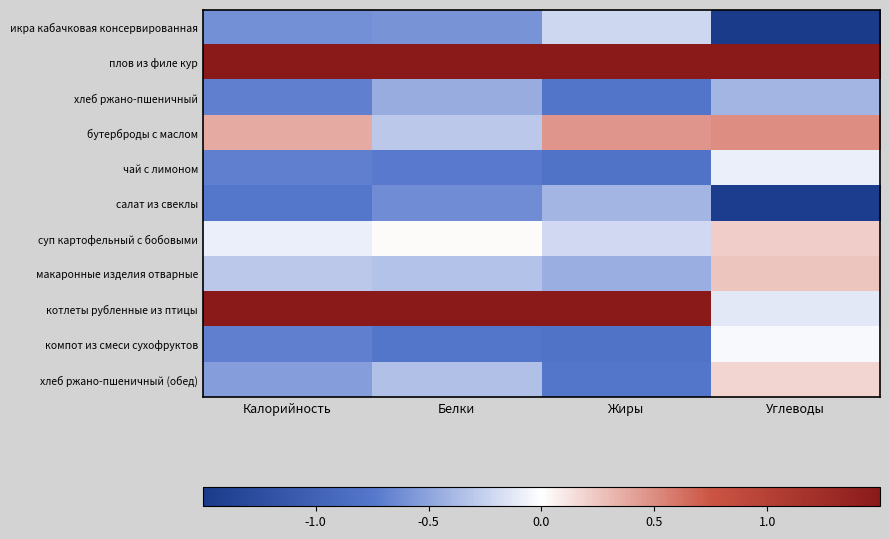

Rank the series by their maximum value, from highest to lowest.

плов из филе кур, котлеты рубленные из птицы, бутерброды с маслом, макаронные изделия отварные, суп картофельный с бобовыми, хлеб ржано-пшеничный (обед), компот из смеси сухофруктов, чай с лимоном, икра кабачковая консервированная, хлеб ржано-пшеничный, салат из свеклы